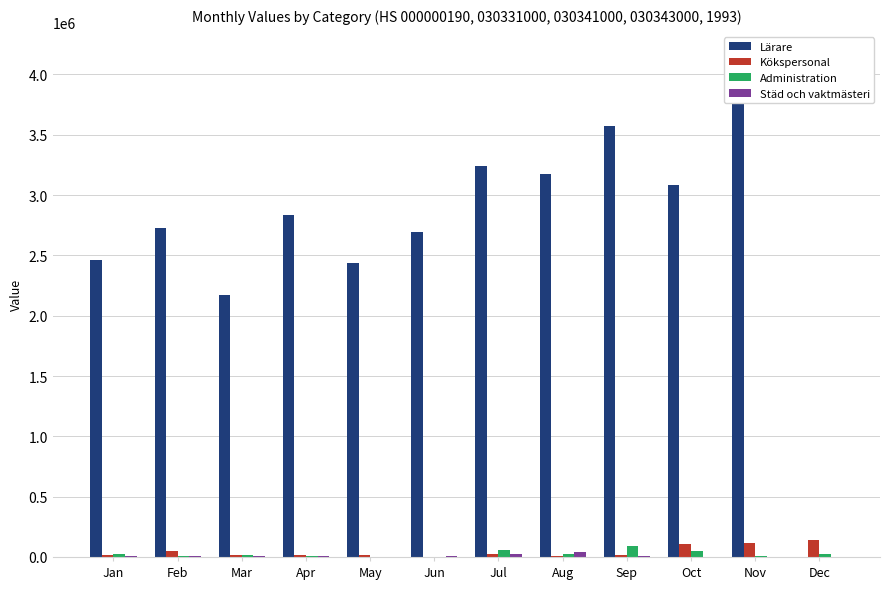

How many data points in Städ och vaktmästeri are less than 5591?

6